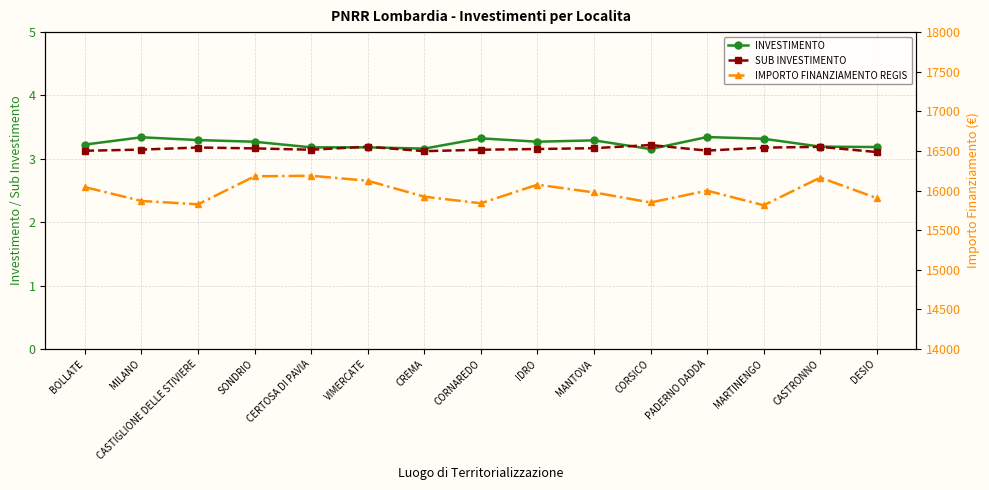

After their last crossing, which series has the higher values: SUB INVESTIMENTO or INVESTIMENTO?

INVESTIMENTO